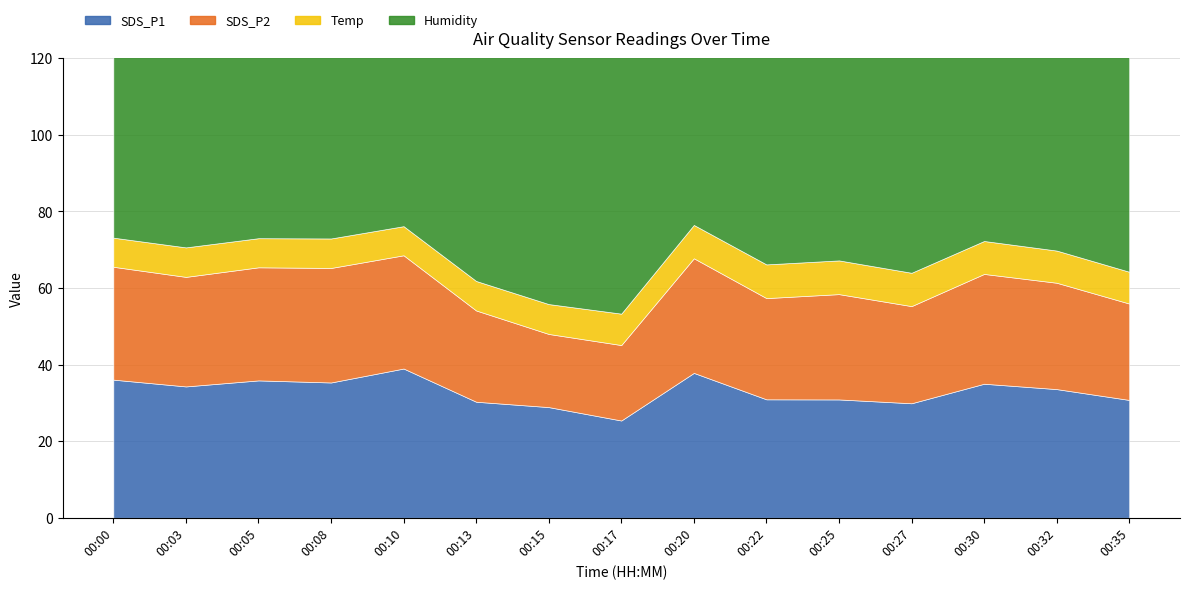

The value of Humidity at 00:08 is 53.1. True or false?

False